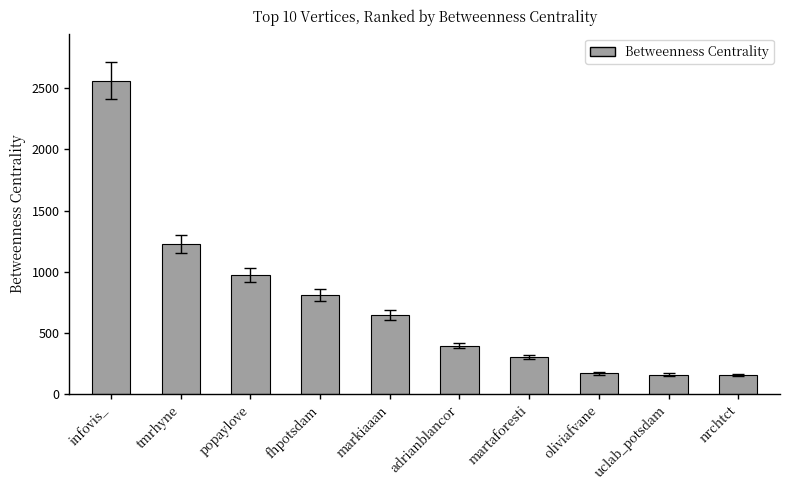

How many data points are less than 648?

5